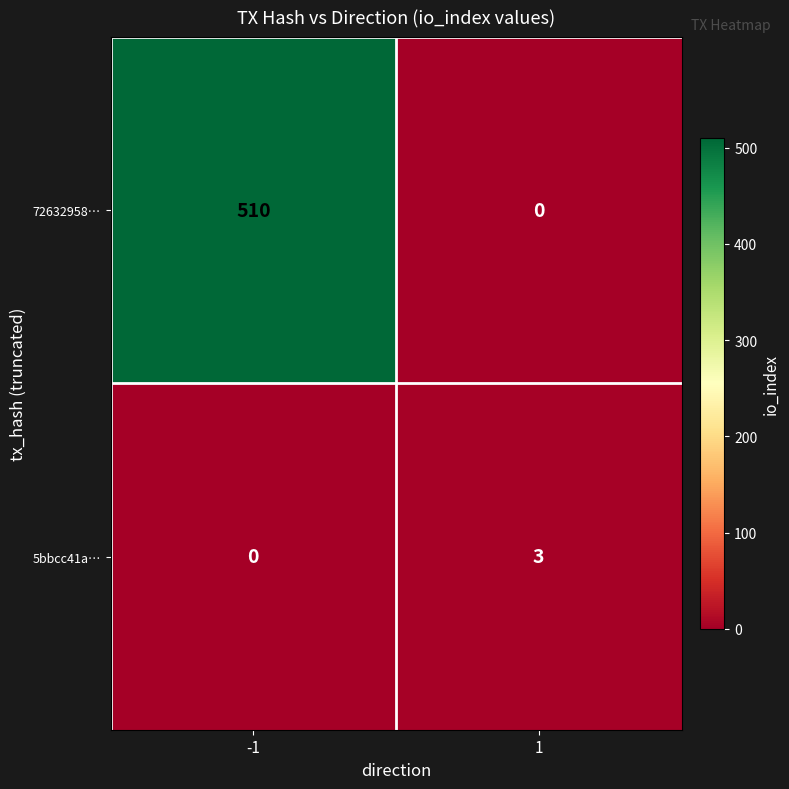

What is the average value of the 72632958… series?

255